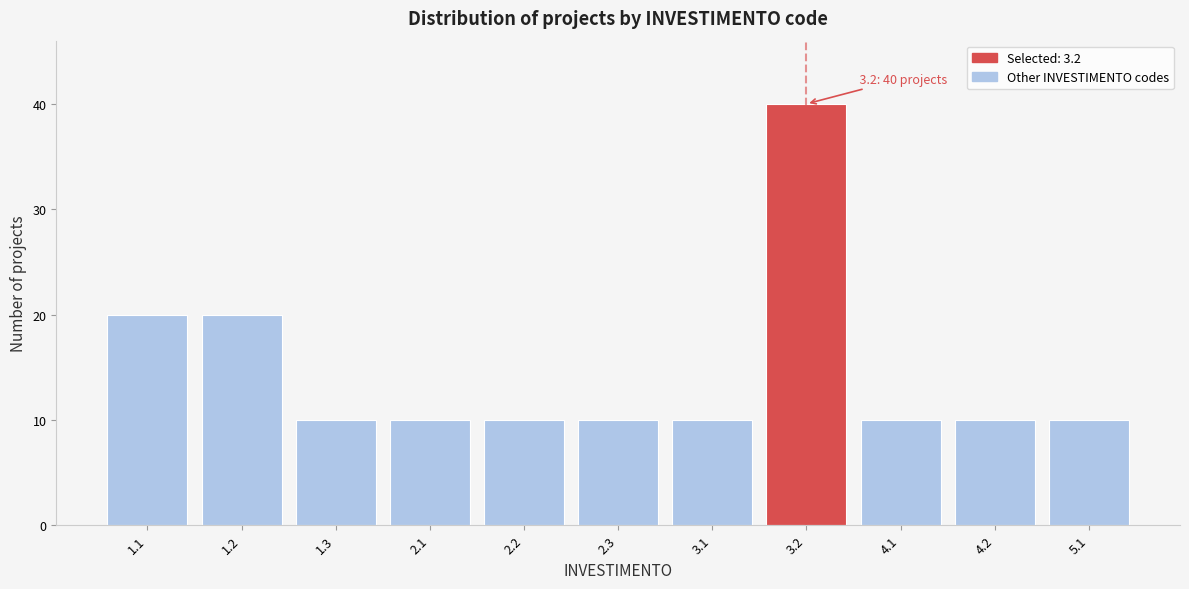

Reading left to right, transcribe all the data shown in this chart.

20	20	10	10	10	10	10	40	10	10	10